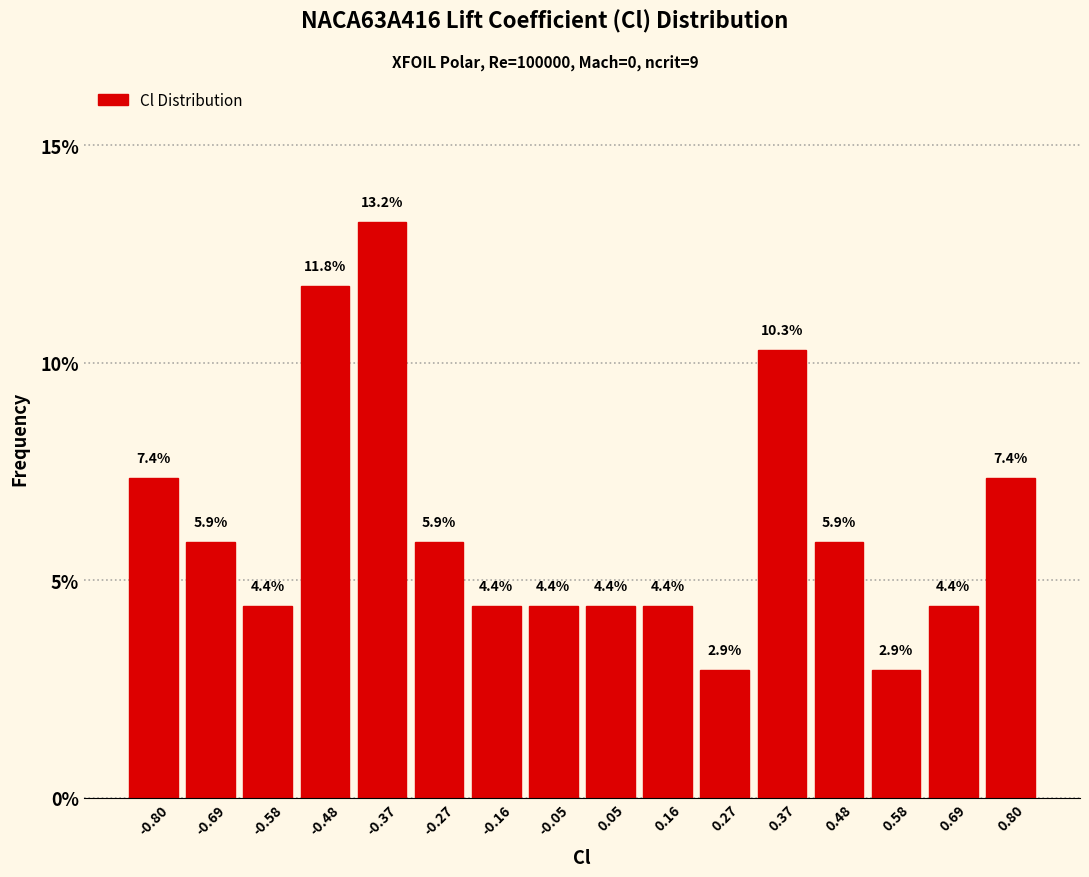

Reading left to right, list every bar in this chart as the range it spans on the x-axis followed by its height. The bar edges are not printed on the chart, so give them approximately, as read against the axis.

-0.84 to -0.74: 7.4
-0.74 to -0.64: 5.9
-0.64 to -0.54: 4.4
-0.54 to -0.42: 11.8
-0.42 to -0.32: 13.2
-0.32 to -0.22: 5.9
-0.22 to -0.10: 4.4
-0.10 to 0.00: 4.4
0.00 to 0.10: 4.4
0.10 to 0.22: 4.4
0.22 to 0.32: 2.9
0.32 to 0.42: 10.3
0.42 to 0.54: 5.9
0.54 to 0.64: 2.9
0.64 to 0.74: 4.4
0.74 to 0.84: 7.4